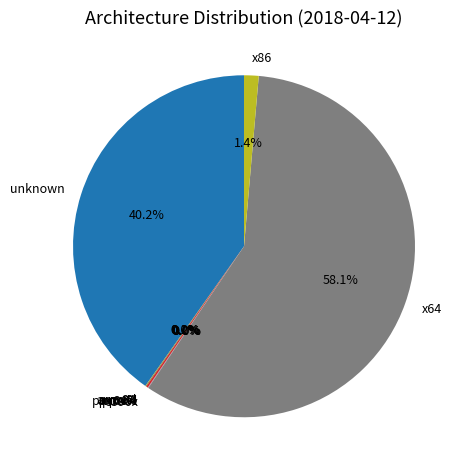

What is the largest slice in the pie chart?

x64